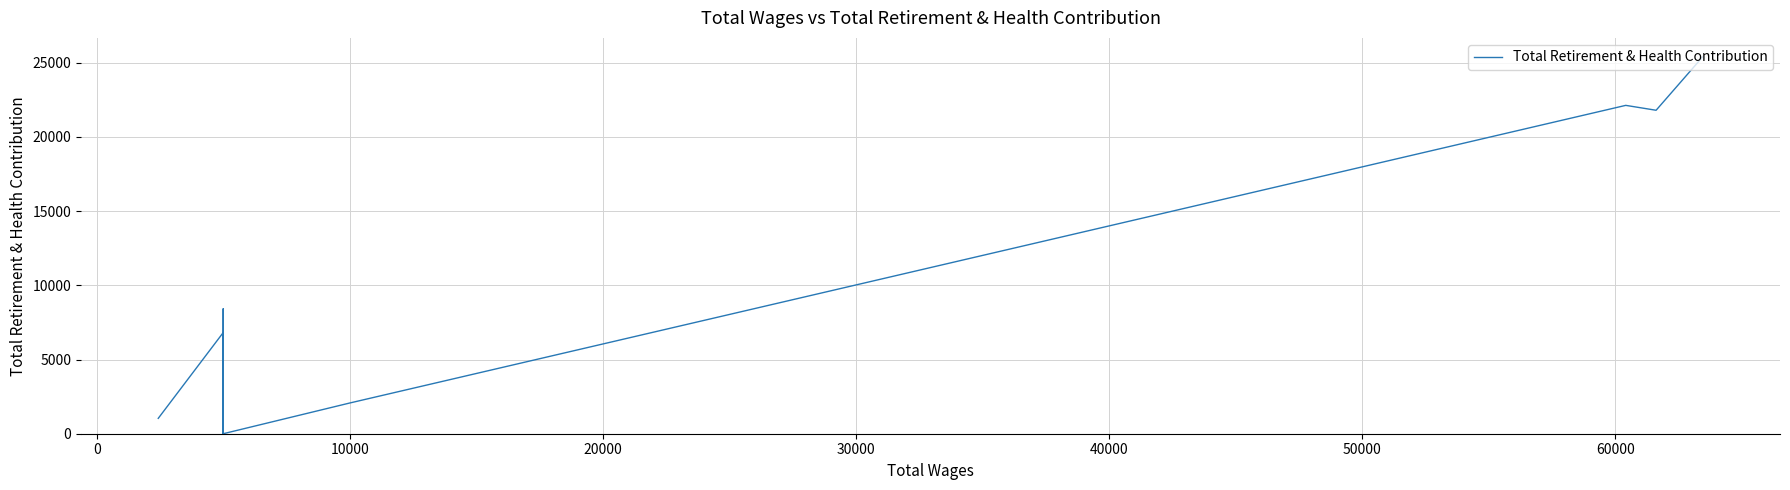

Is this an area chart (filled region under the line)?

No